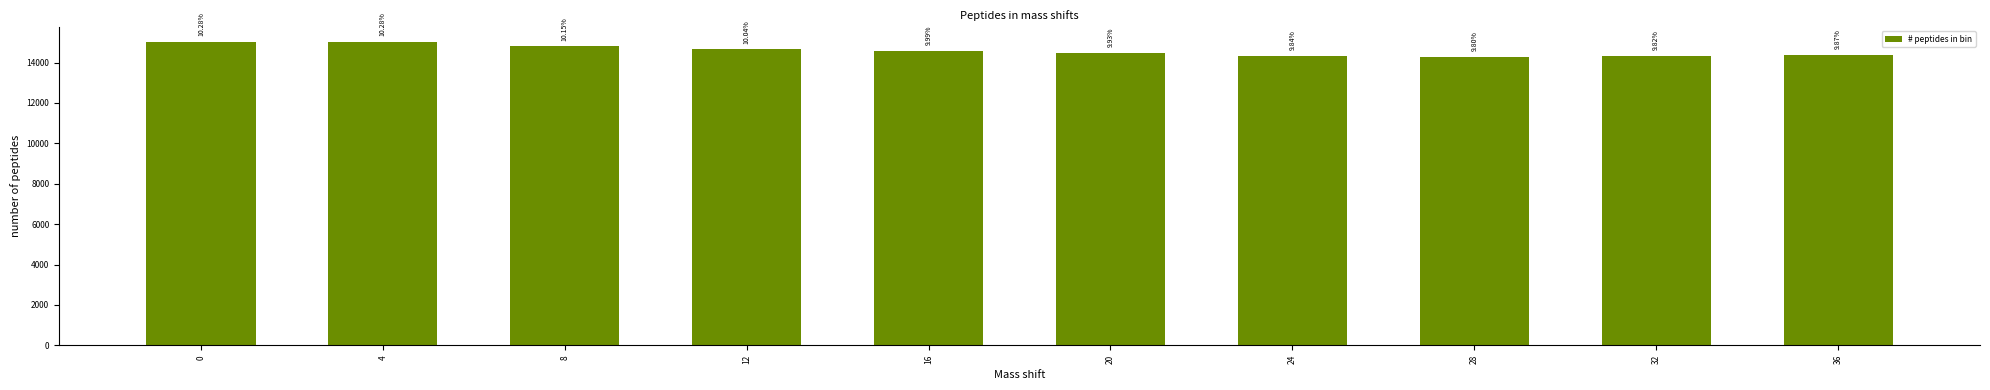

Which has a higher value, 28 or 4?

4